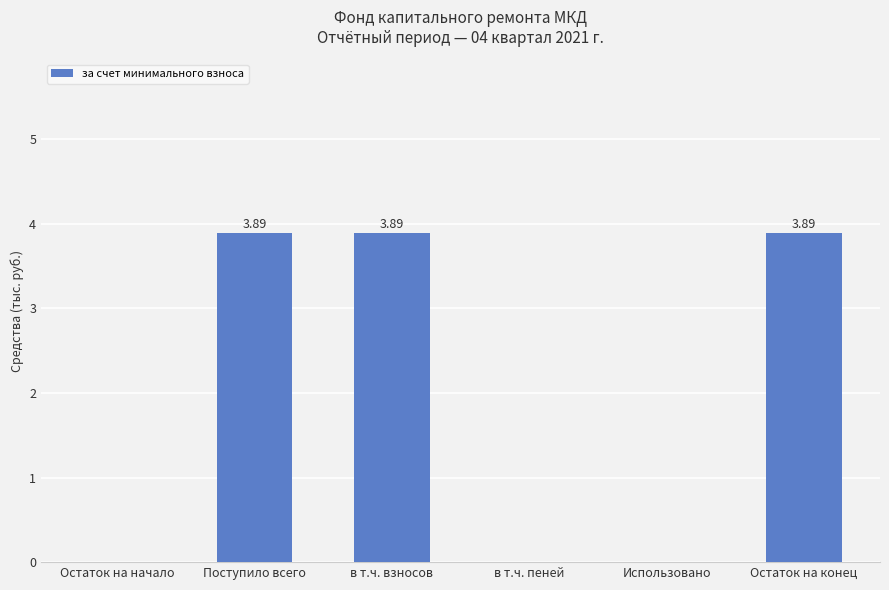

What is the sum of all values?

11.7